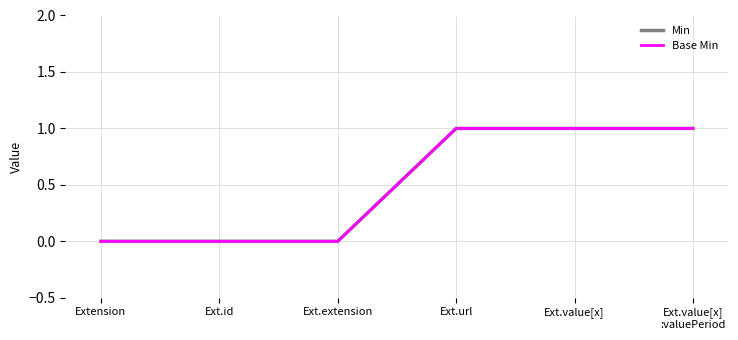

Is this an area chart (filled region under the line)?

No